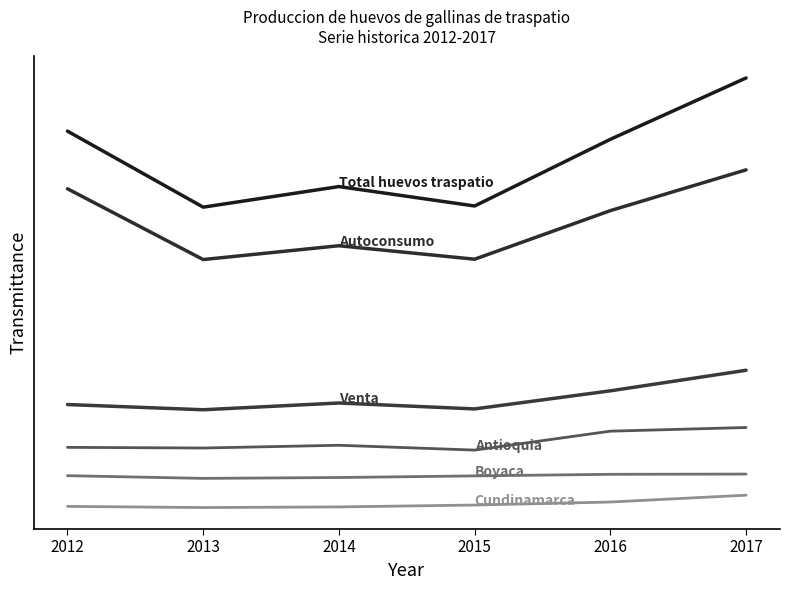

What is the greatest value displayed?

19393836.5